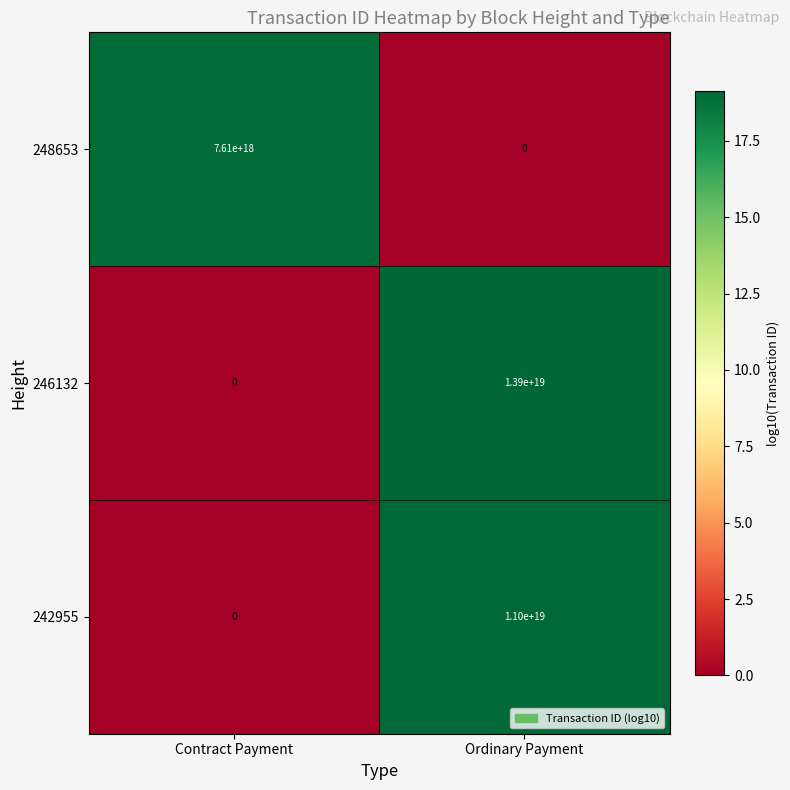

The 246132 series shows 13900000000000000000 at Ordinary Payment. True or false?

True